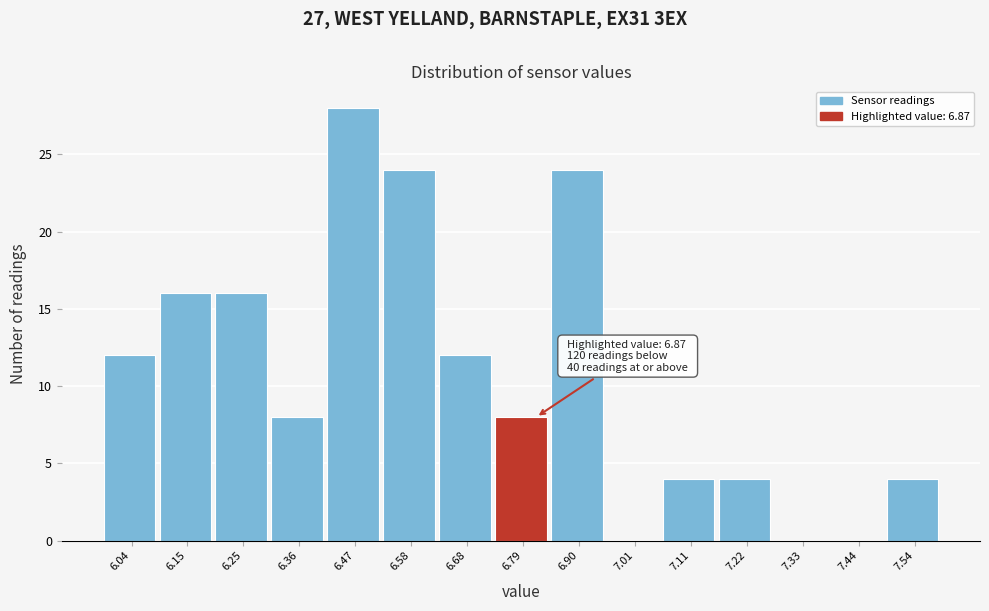

Reading left to right, list all the values displayed in this chart.

6.04=12	6.15=16	6.25=16	6.36=8	6.47=28	6.58=24	6.68=12	6.79=8	6.90=24	7.01=0	7.11=4	7.22=4	7.33=0	7.44=0	7.54=4